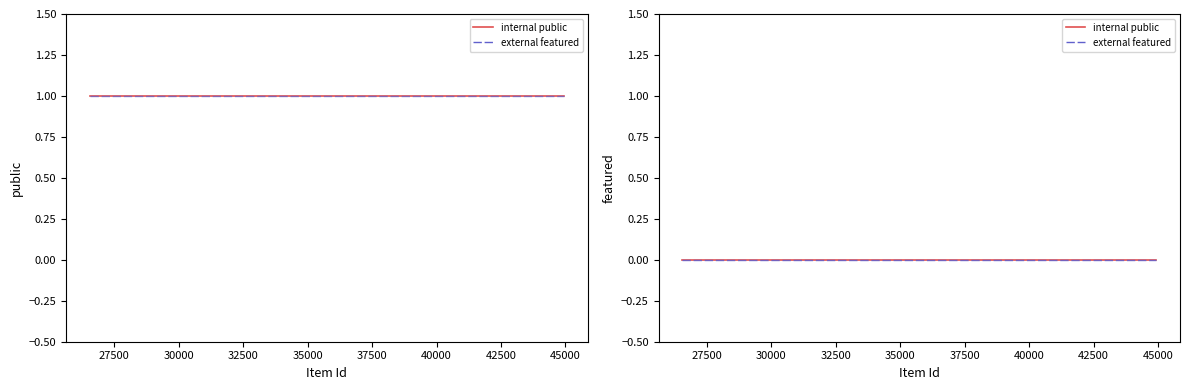

What is the label of the 12th point from the right?

42500